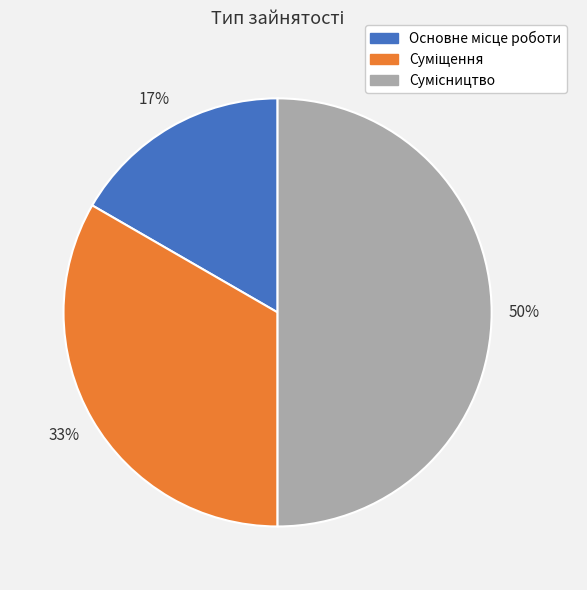

To the nearest percent, what is the average slice percentage?

33%